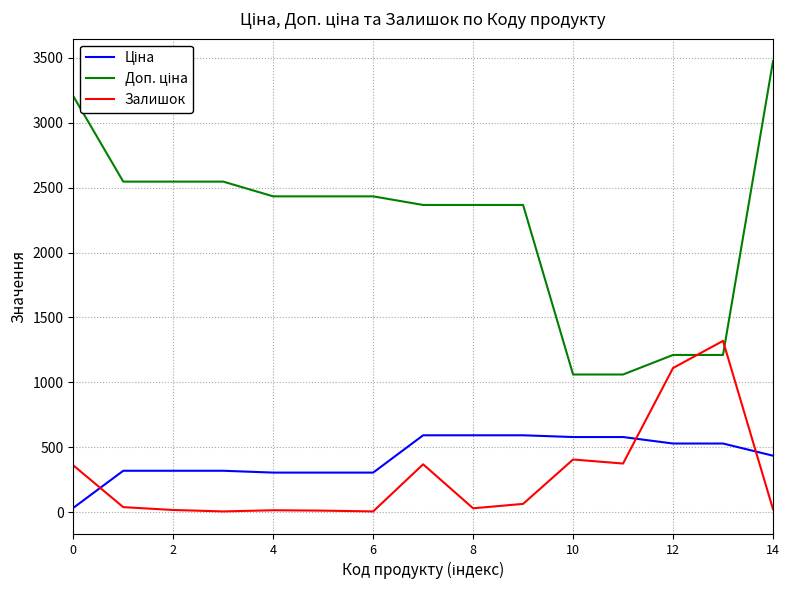

What is the highest value of the Залишок series?

1319.0